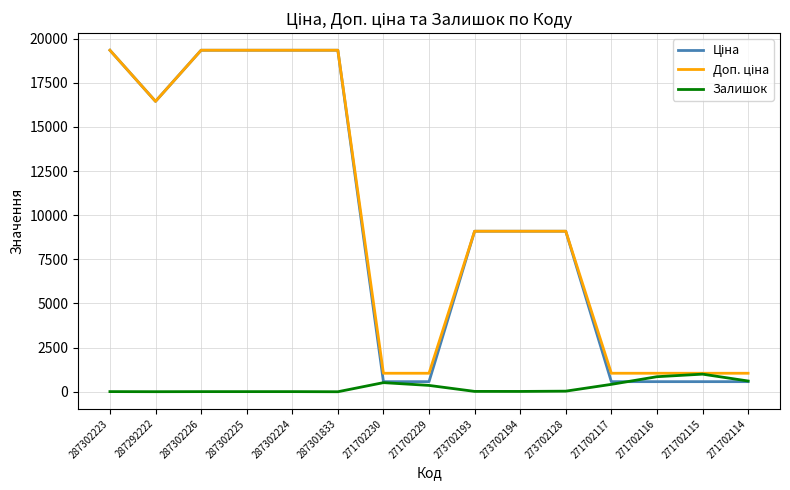

What is the spread (max minus min) of values at 287301833?

19343.1